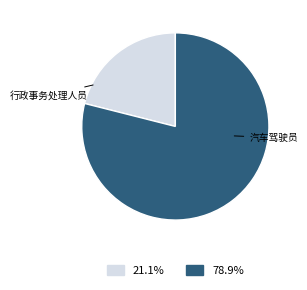

Does any single category account for the majority?

Yes